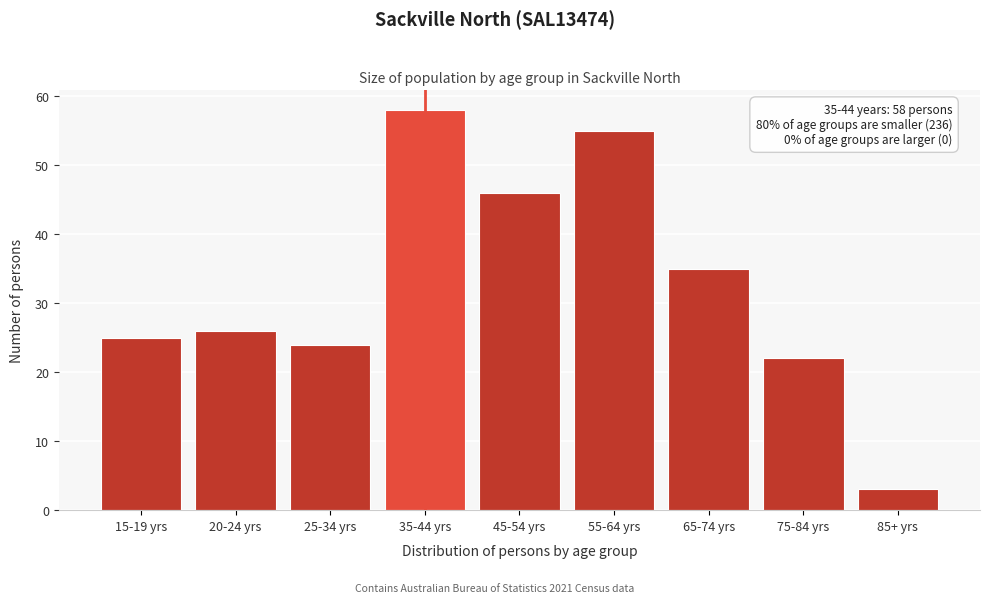

Reading left to right, what are all the values shown in this chart?

15-19 yrs=25	20-24 yrs=26	25-34 yrs=24	35-44 yrs=58	45-54 yrs=46	55-64 yrs=55	65-74 yrs=35	75-84 yrs=22	85+ yrs=3